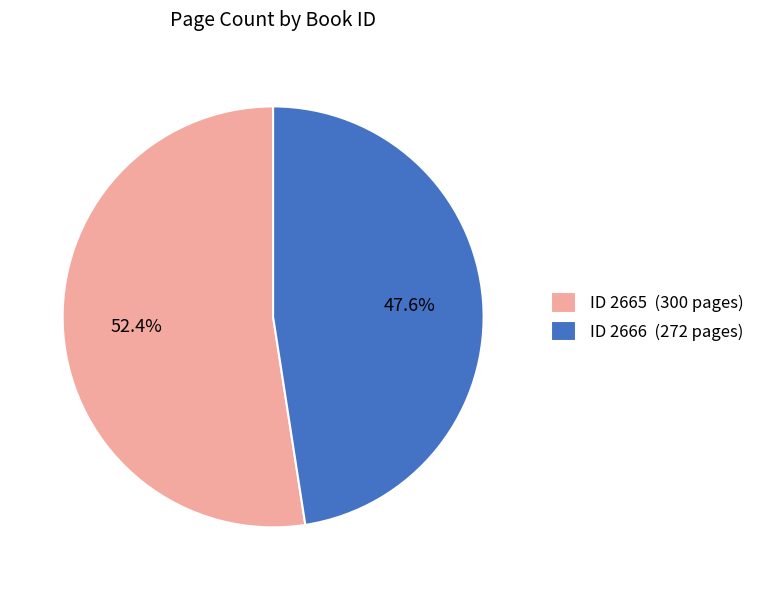

Which slice is the largest?

ID 2665 (300 pages)